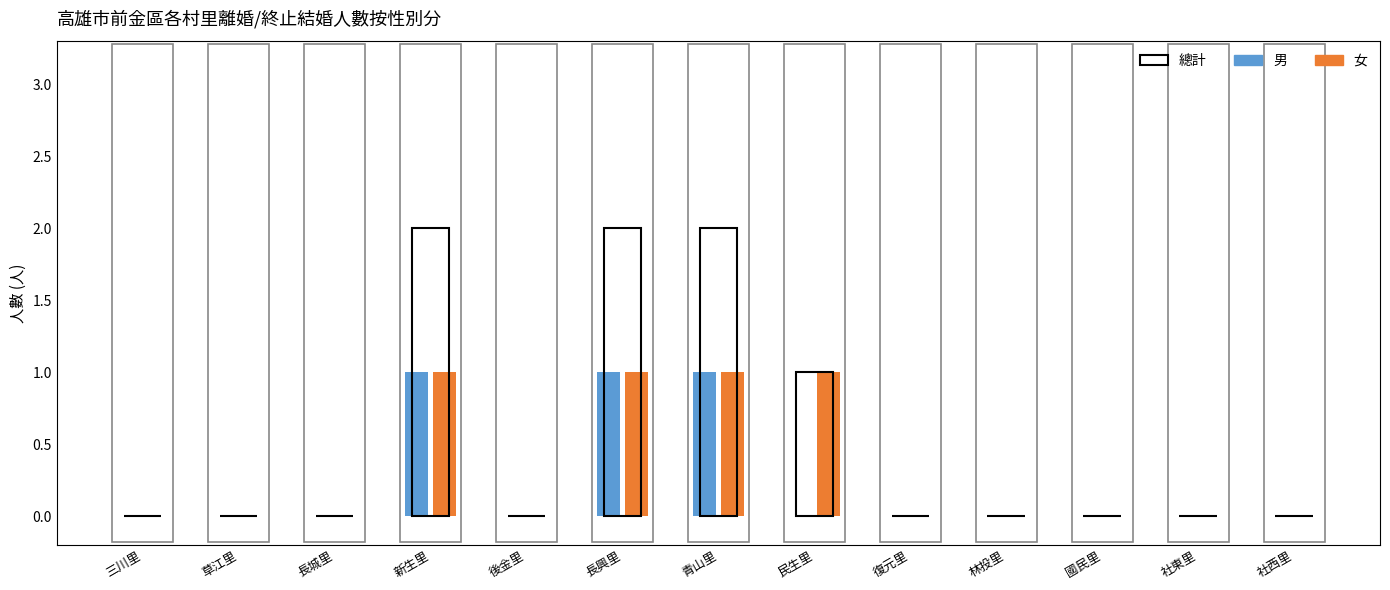

Reading left to right, transcribe all the data shown in this chart.

男: 0	0	0	1	0	1	1	0	0	0	0	0	0
女: 0	0	0	1	0	1	1	1	0	0	0	0	0
總計: 0	0	0	2	0	2	2	1	0	0	0	0	0